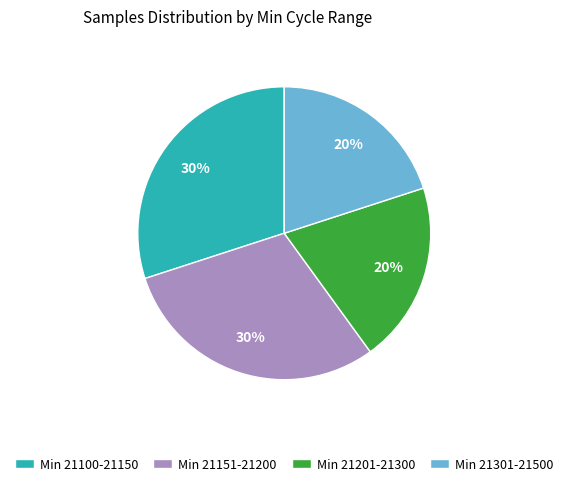

True or false: Min 21201-21300 accounts for 6% of the total.

False